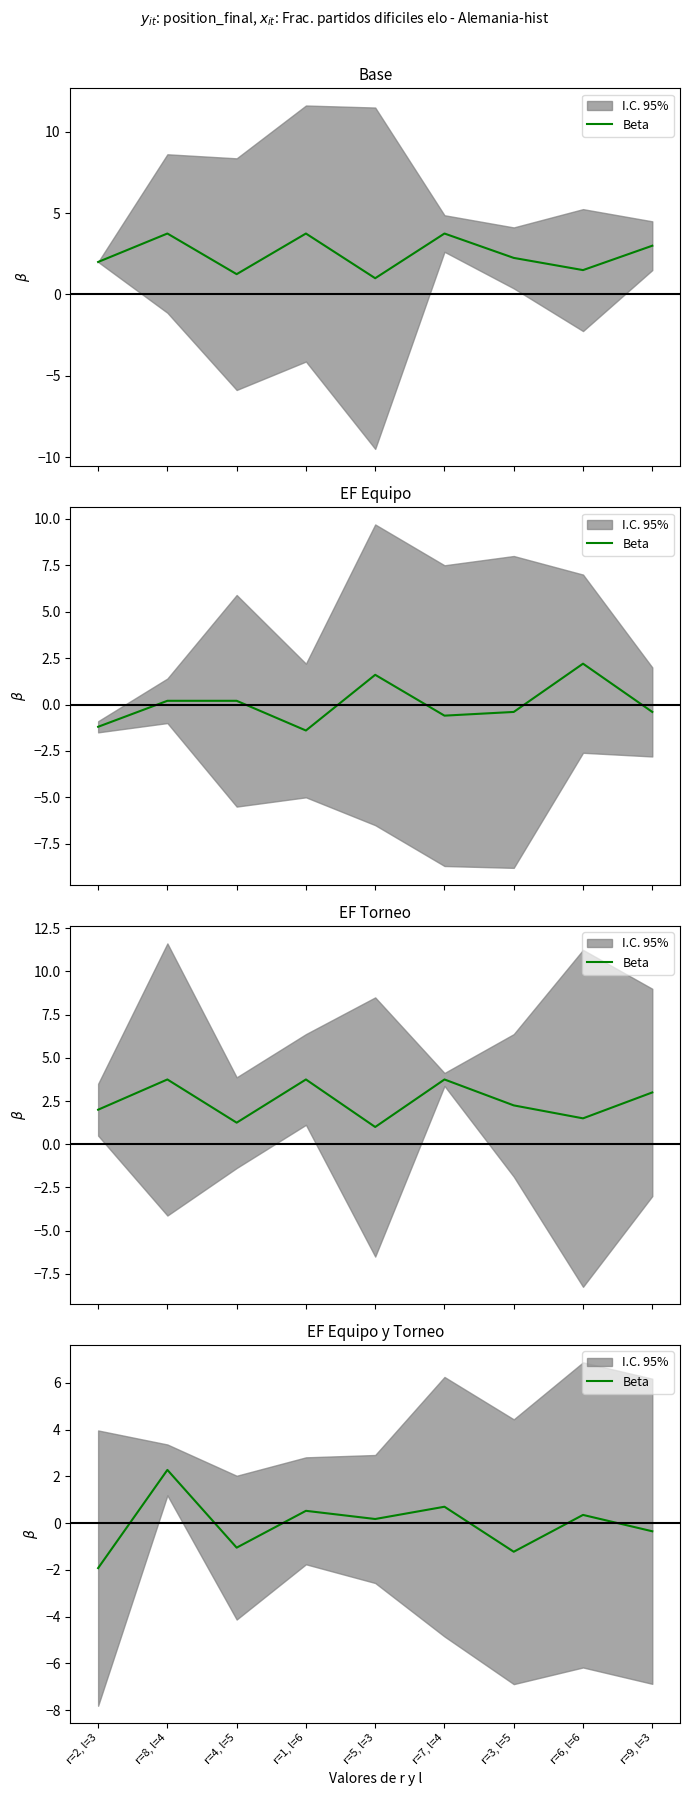

What is the label of the 5th point from the left?

r=5, l=3